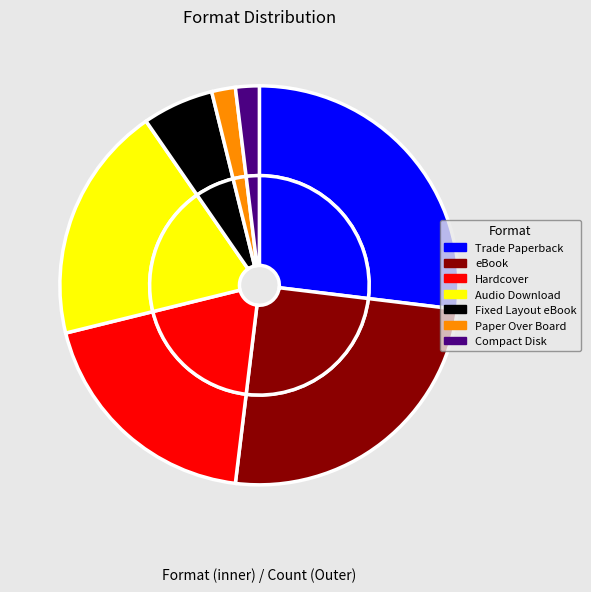

Between eBook and Audio Download, which is larger?

eBook